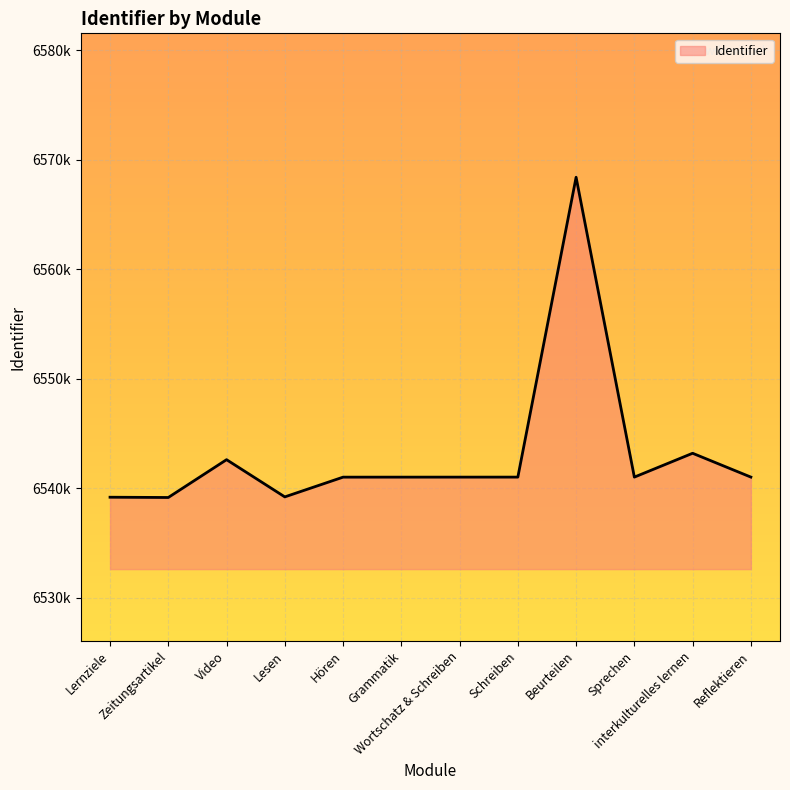

Does the chart display data point markers on the line(s)?

No